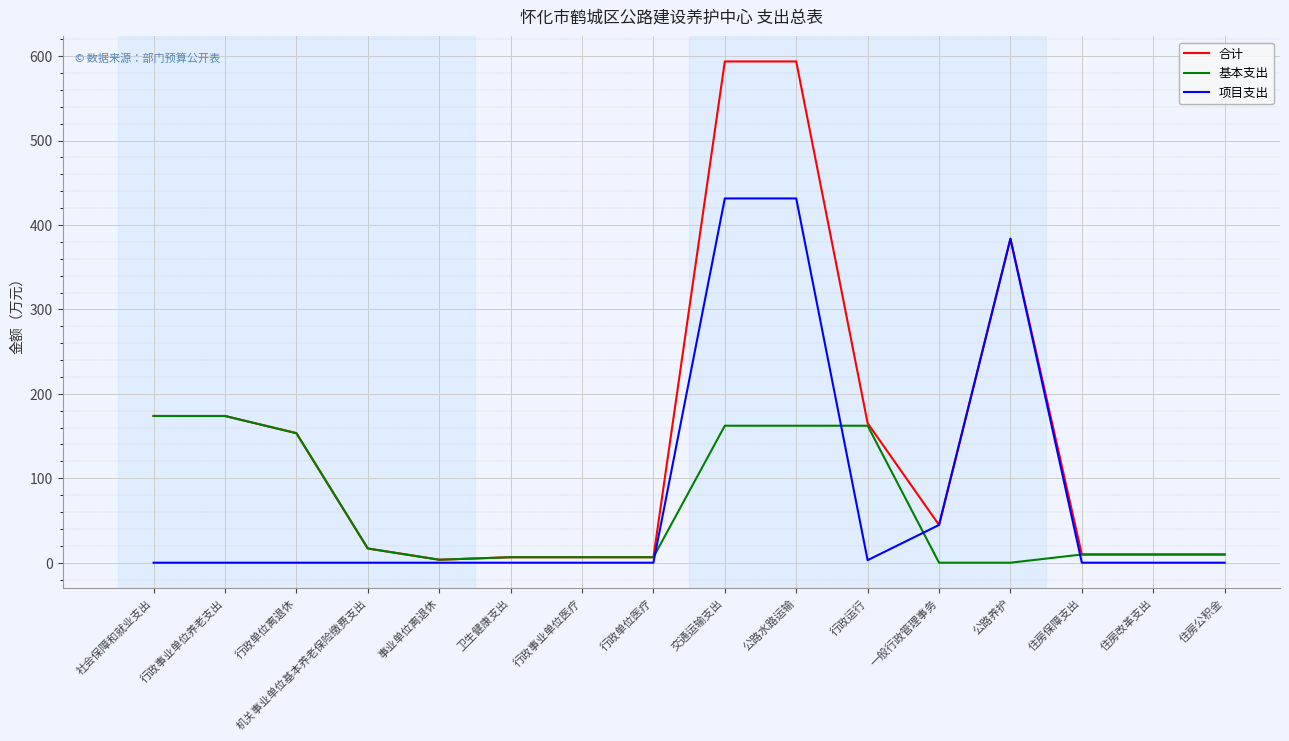

Which series has the widest spread of values?

合计